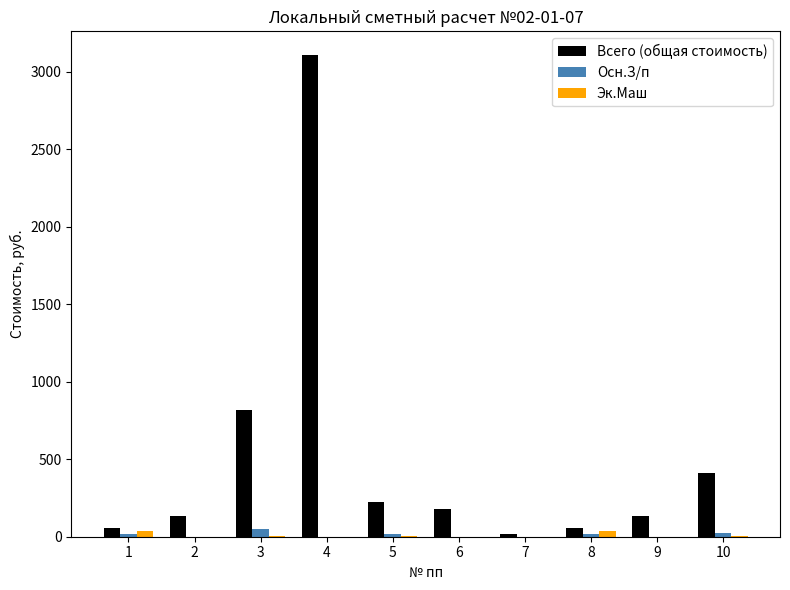

What is the sum of all Всего (общая стоимость) values?

5133